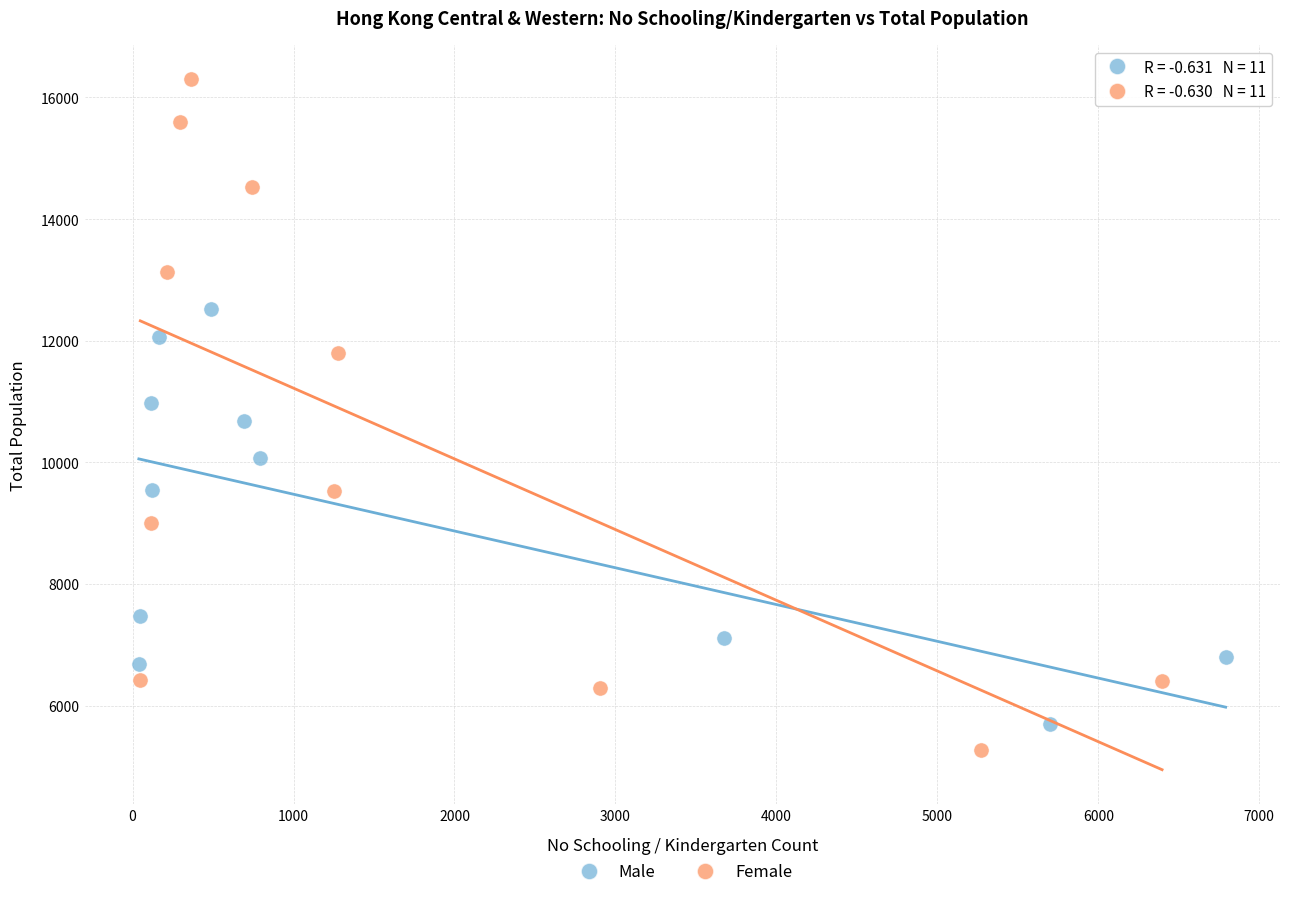

Which series has the widest spread of Y values?

Female